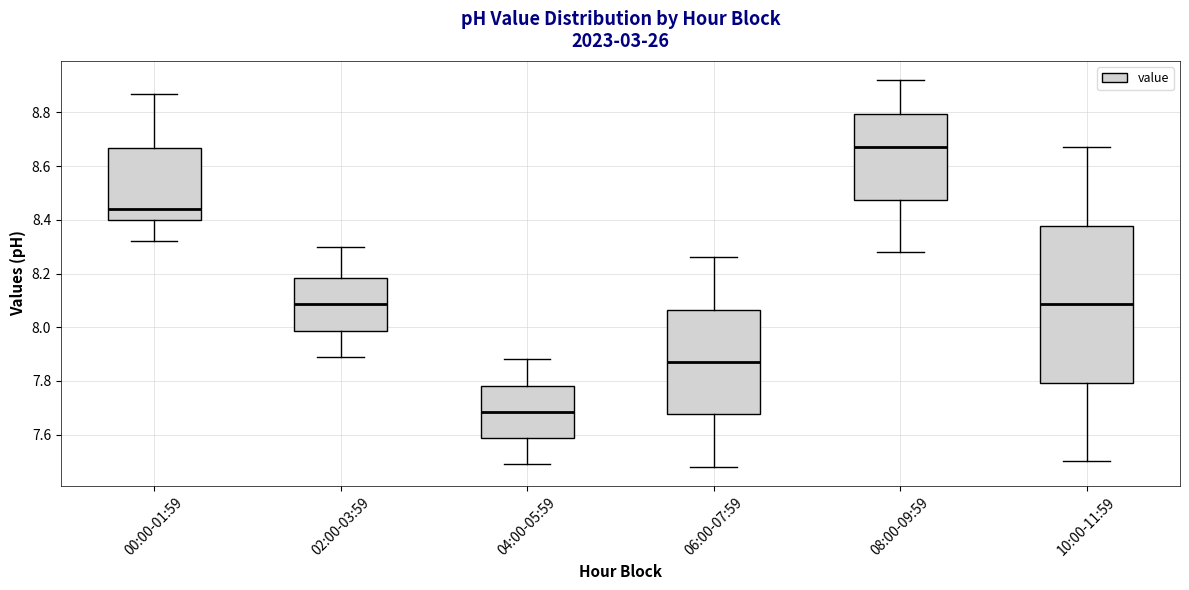

Comparing the boxes themselves (not the whiskers), which one is the tallest?

10:00-11:59